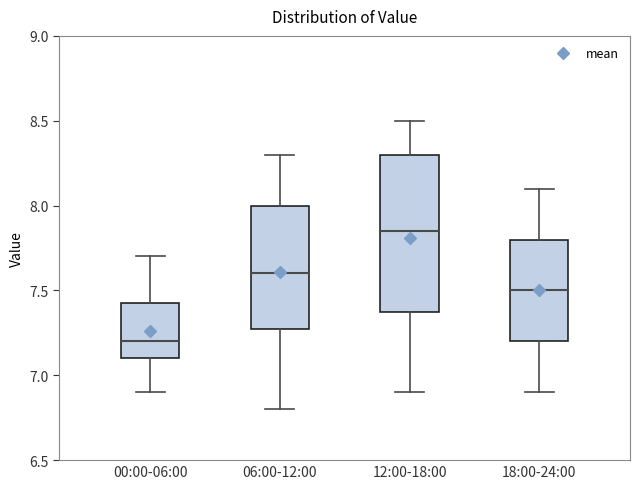

Reading left to right, transcribe this box plot: for each box, give where its median line is, the range the box spans, and where its two whiskers end, as read against the y-axis. The values are not printed on the chart, so give them approximately, as read against the axis.

00:00-06:00: median 7.20, box 7.10 to 7.45, whiskers 6.90 to 7.70
06:00-12:00: median 7.60, box 7.30 to 8.00, whiskers 6.80 to 8.30
12:00-18:00: median 7.85, box 7.40 to 8.30, whiskers 6.90 to 8.50
18:00-24:00: median 7.50, box 7.20 to 7.80, whiskers 6.90 to 8.10